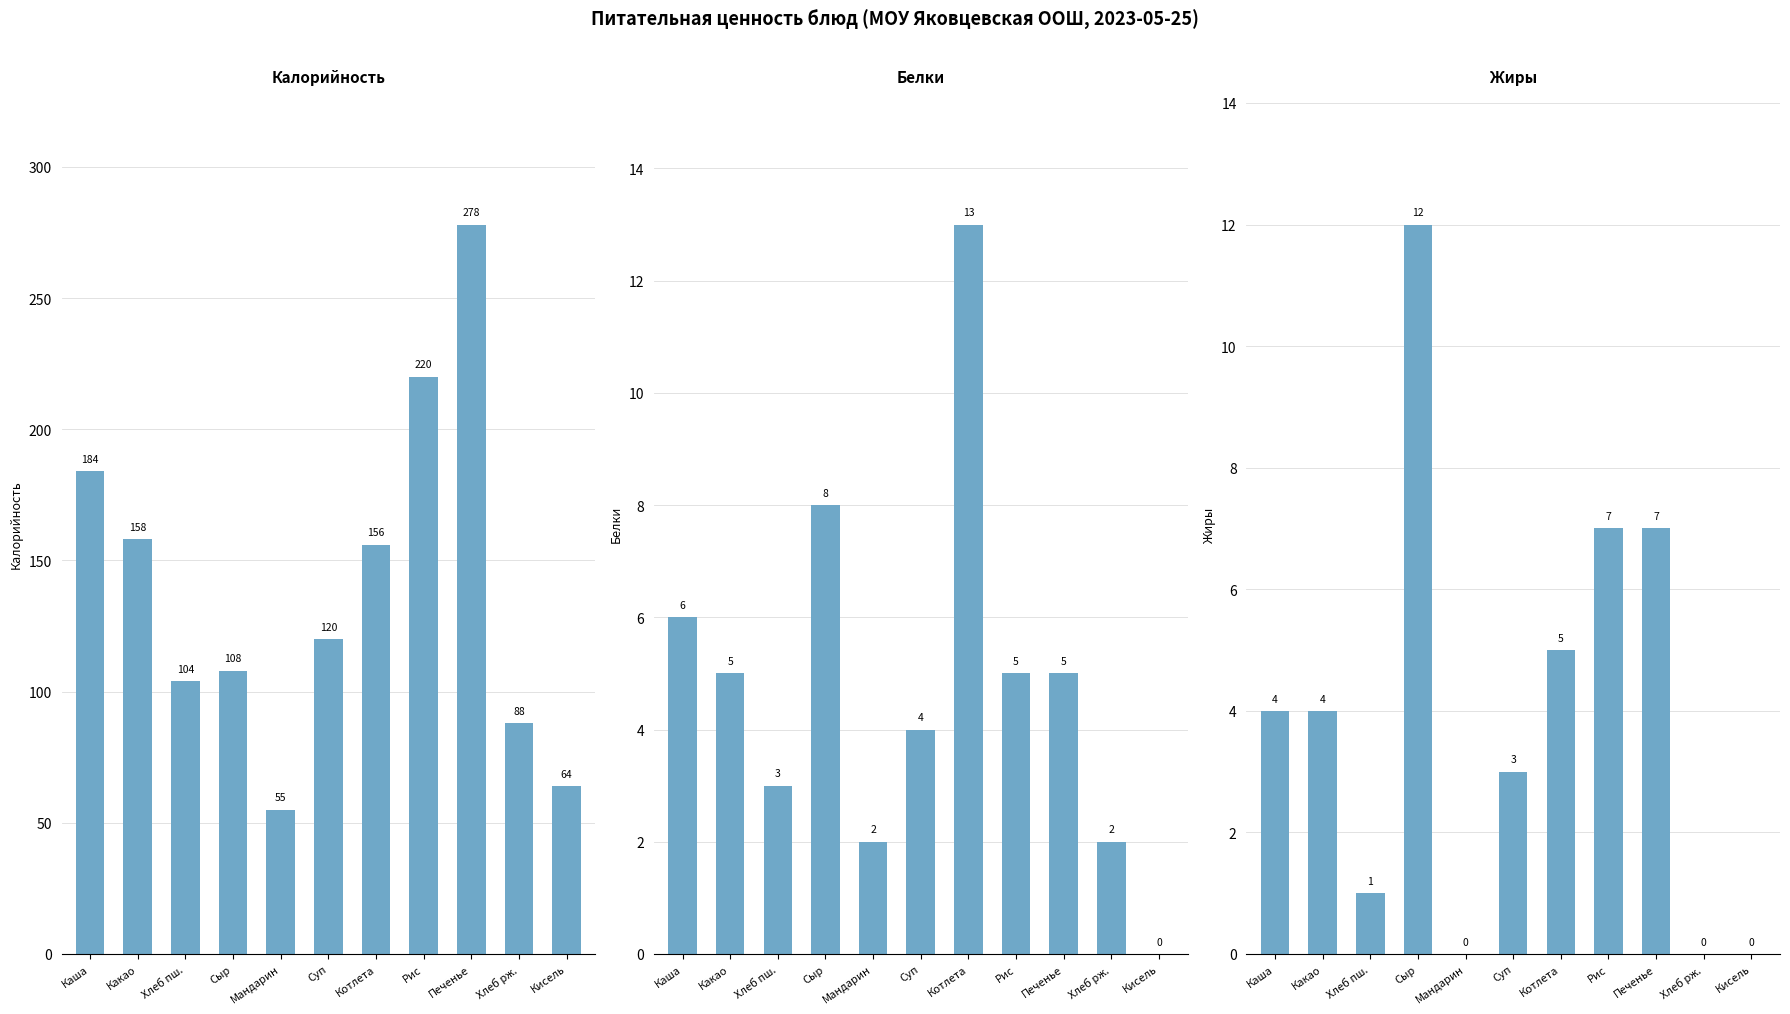

Is the value of Калорийность at Сыр greater than the value of Белки at Кисель?

Yes